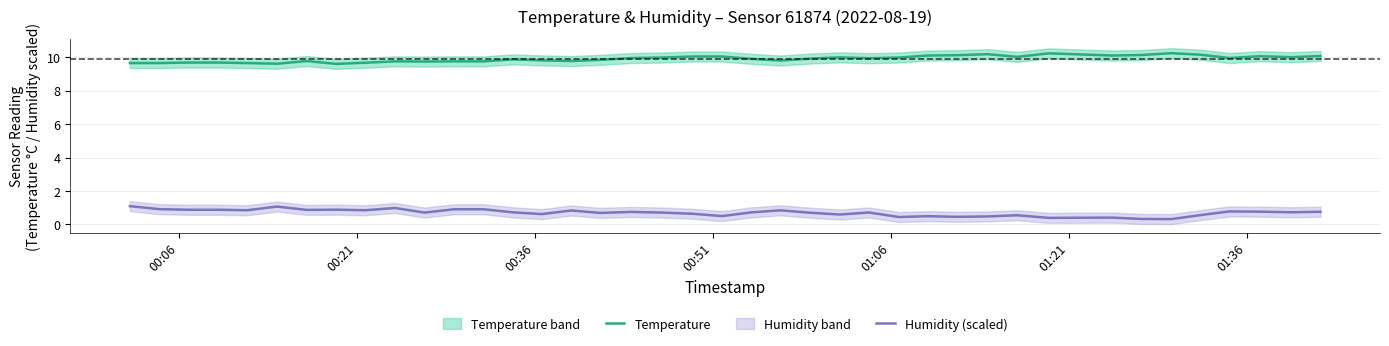

True or false: Temperature and Humidity (scaled) intersect in this chart.

False